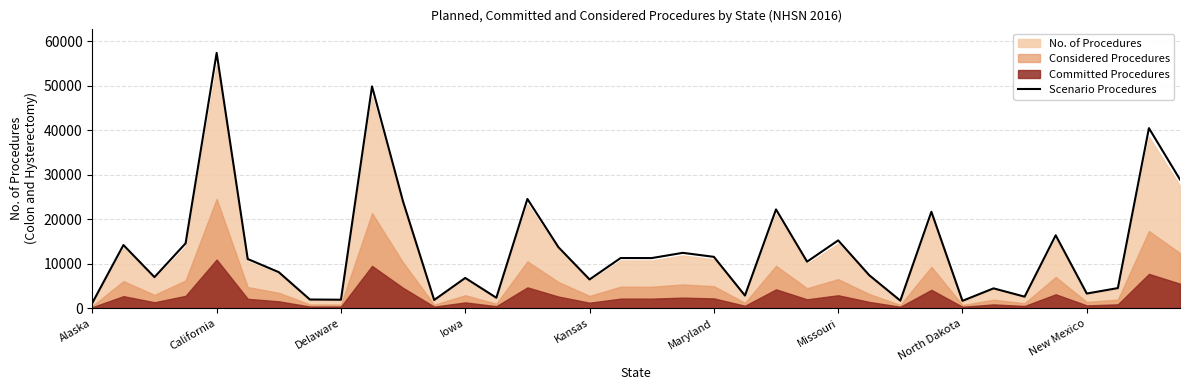

What is the ratio of the value at 34 to the value at 22?

1.8